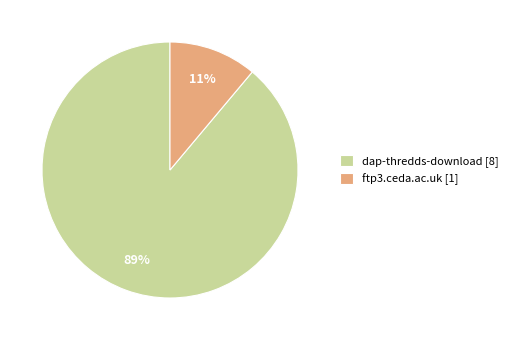

What percentage is the dap-thredds-download slice, to the nearest percent?

89%